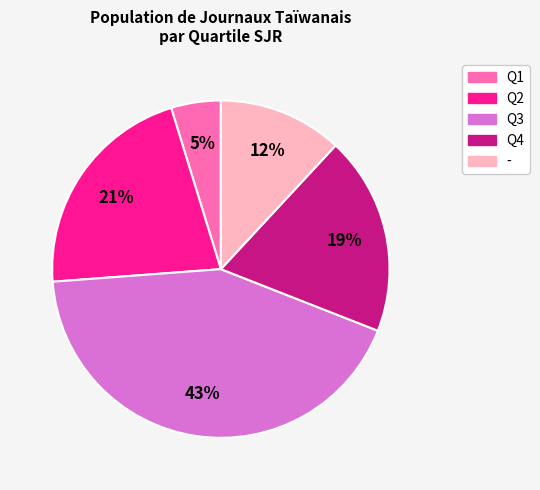

Does - represent more than half of the total?

No